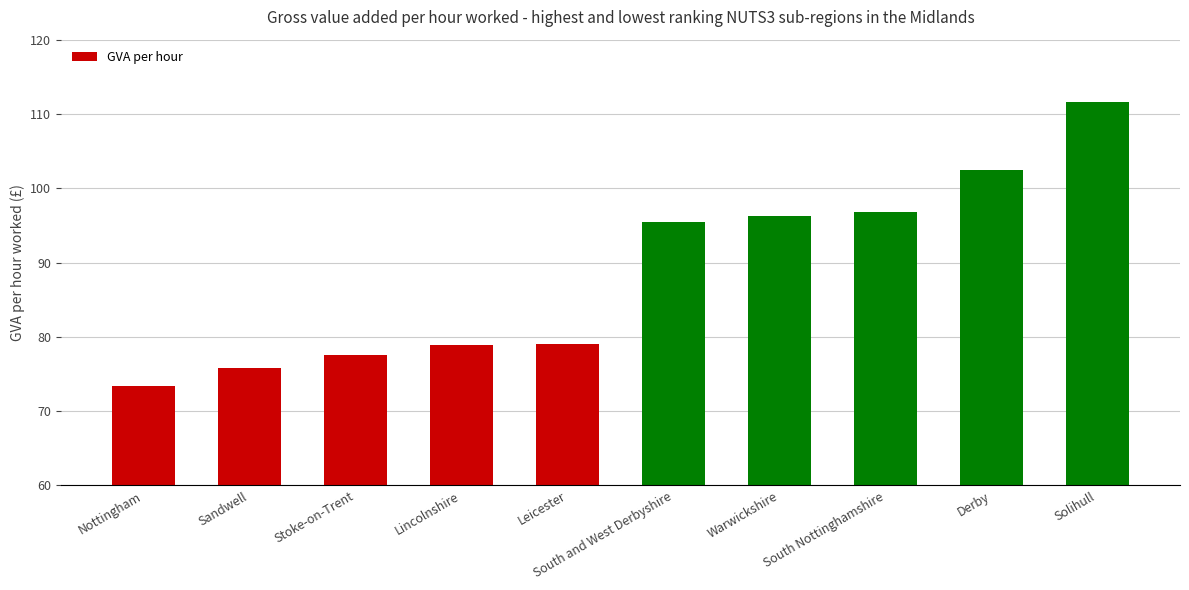

How many data points are less than 95?

5